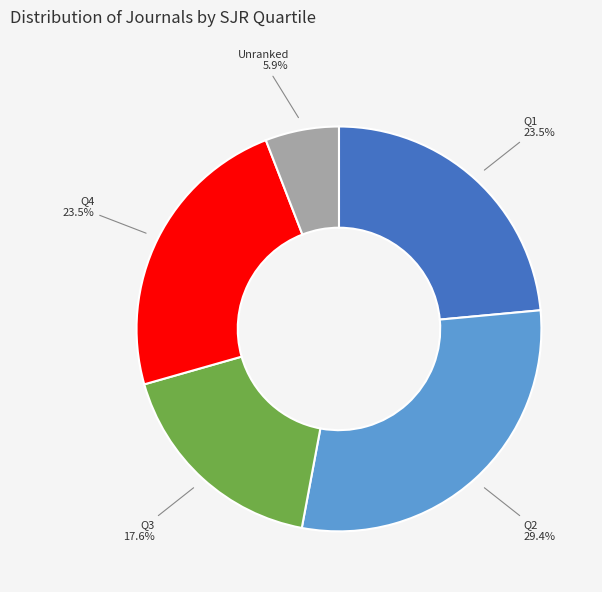

Between Q1 and Q3, which is larger?

Q1